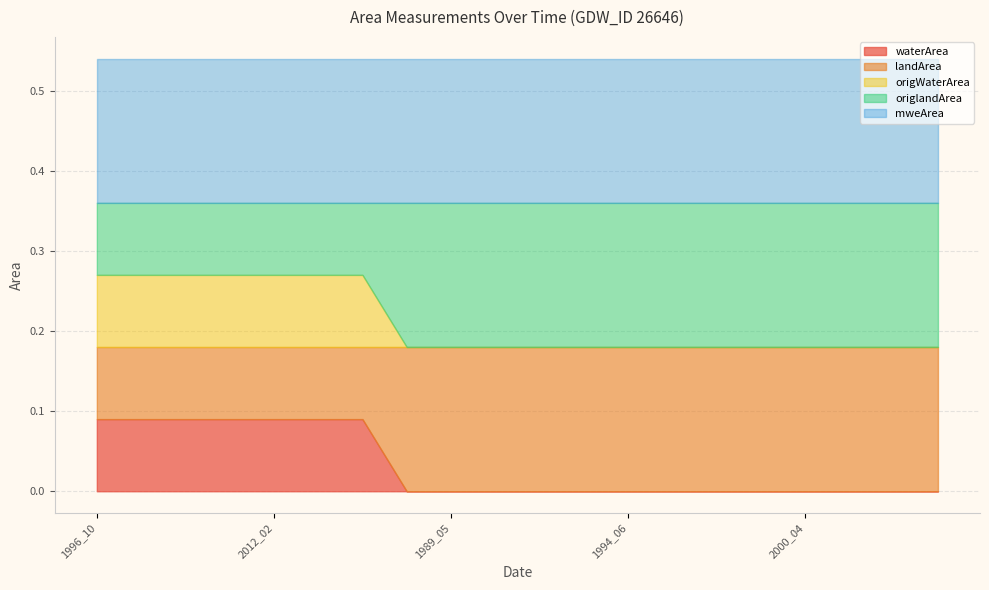

What is the sum of all waterArea values?

0.6